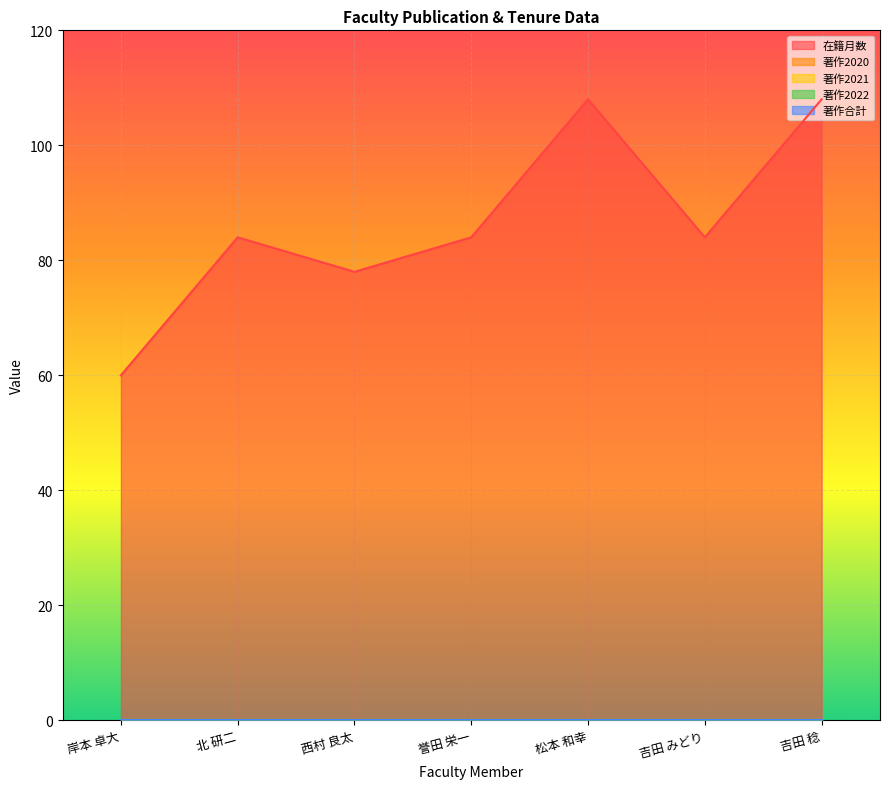

At how many categories does at least one series exceed 65?

6